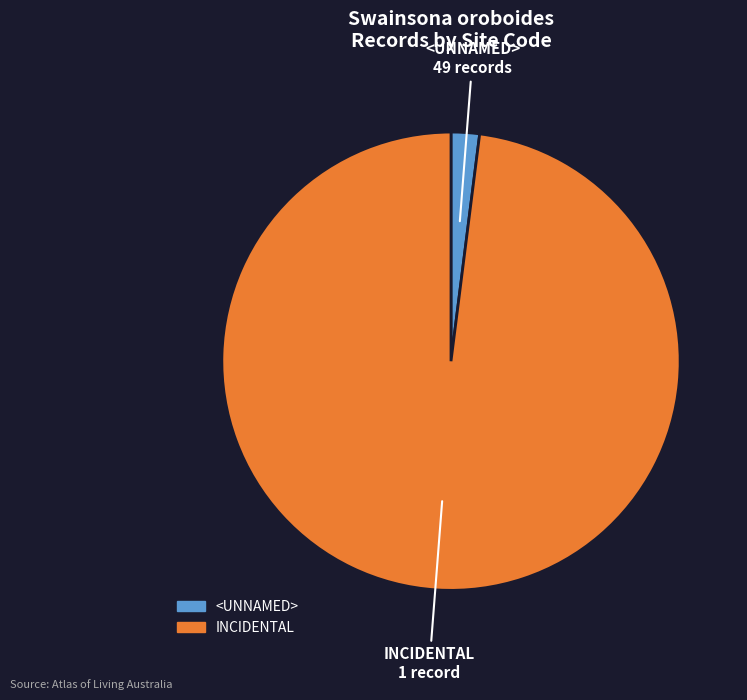

Is there any slice that represents more than half of the pie?

Yes